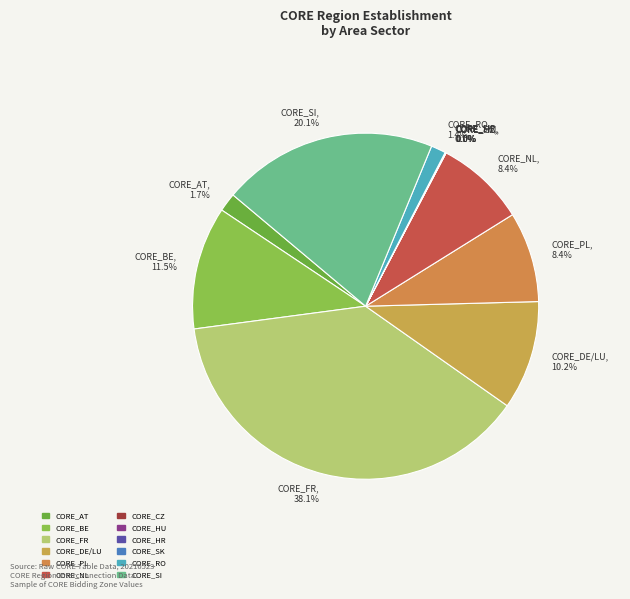

Does any single category account for the majority?

No